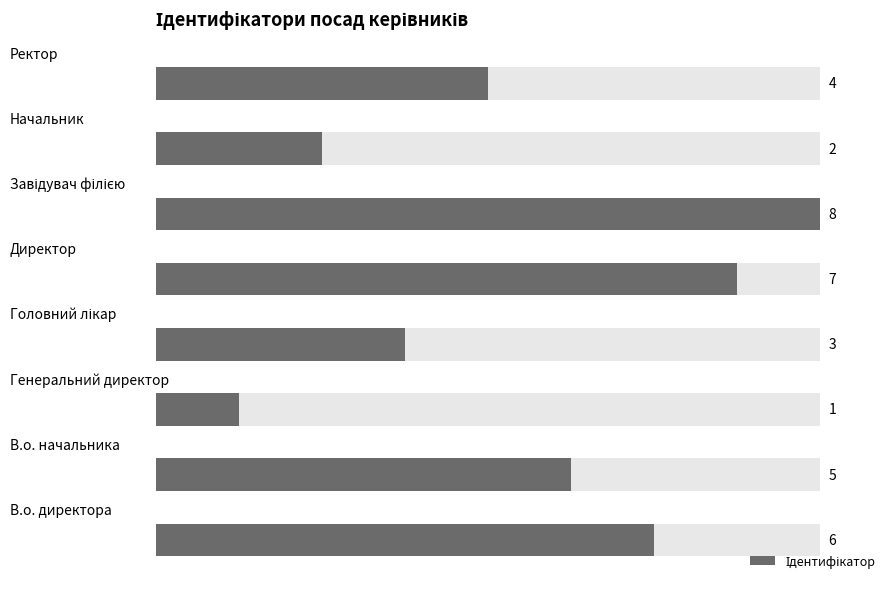

Reading left to right, extract all data points from this chart.

6	5	1	3	7	8	2	4